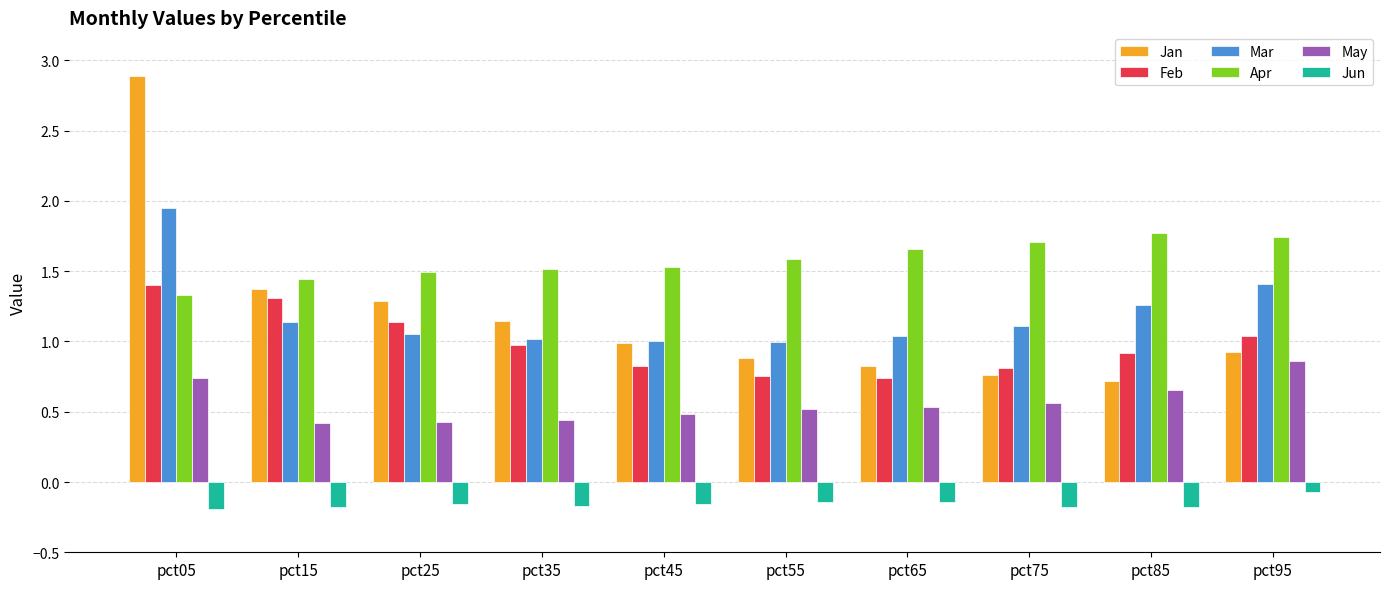

What is the maximum value shown in the chart?

2.9